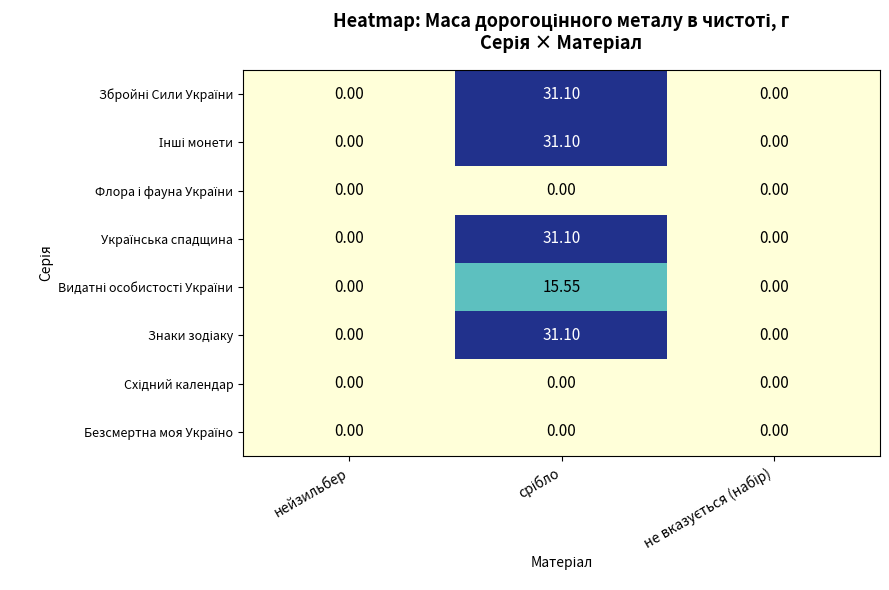

What is the greatest value displayed?

31.1